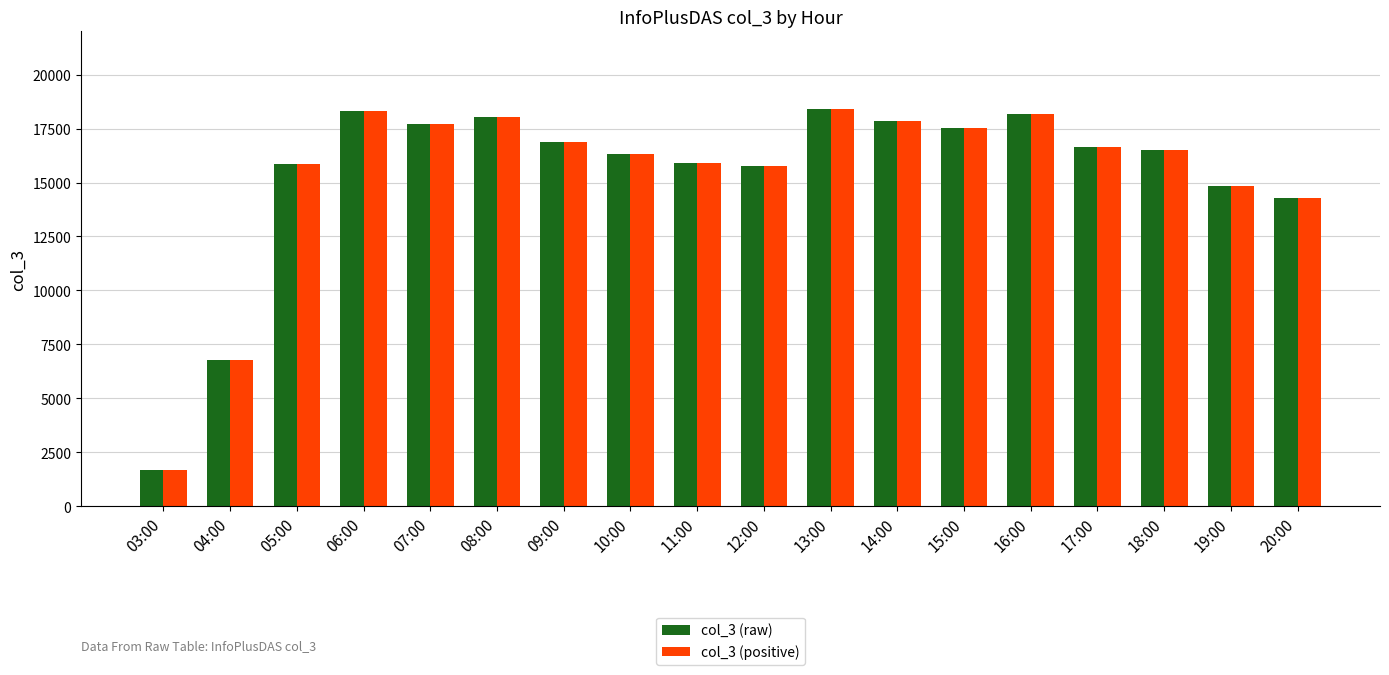

What is the difference between the maximum and minimum values in the col_3 (raw) series?

16727